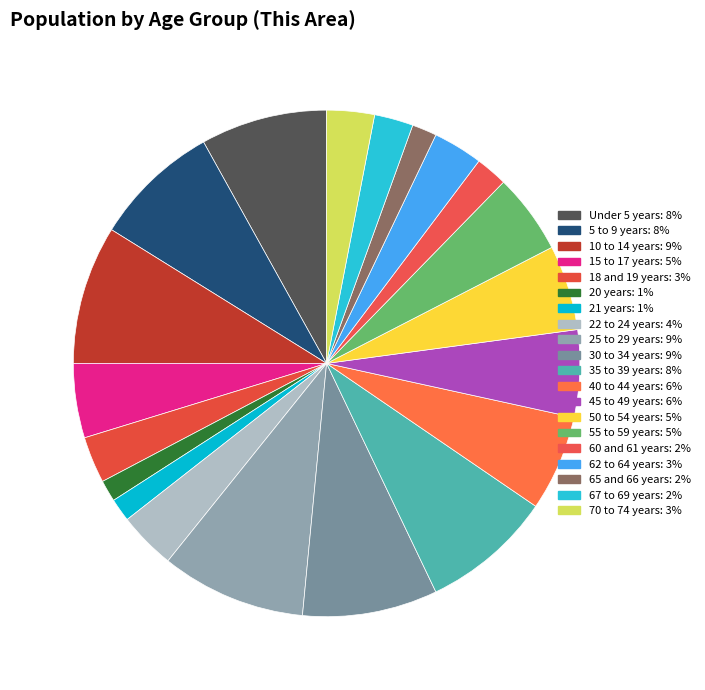

Approximately how many times larger is the value at 20 years compared to 45 to 49 years?

0.2